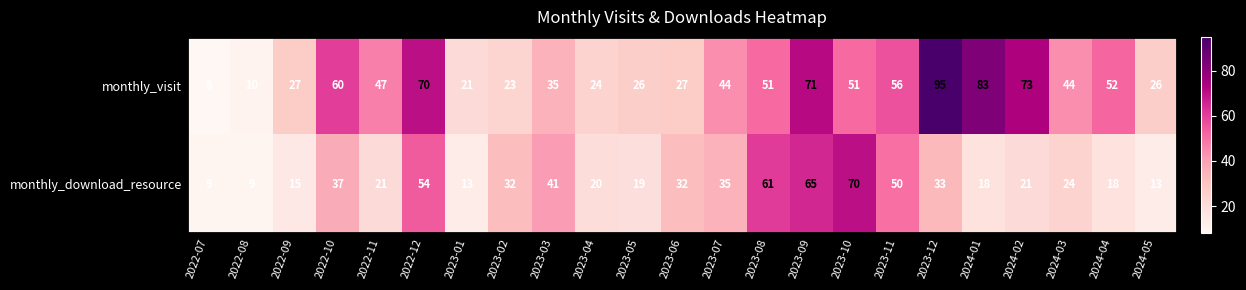

What is the difference between the monthly_visit values at 2023-07 and 2023-09?

27